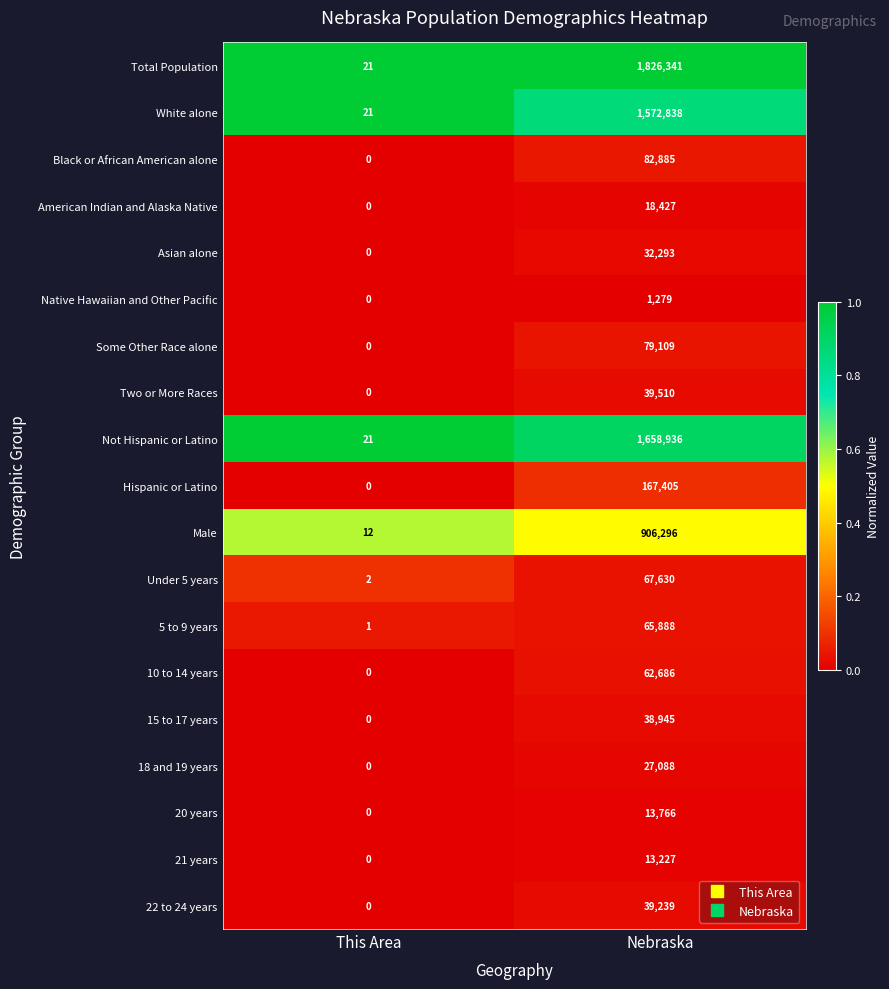

Which label corresponds to the largest value in the chart?

Nebraska